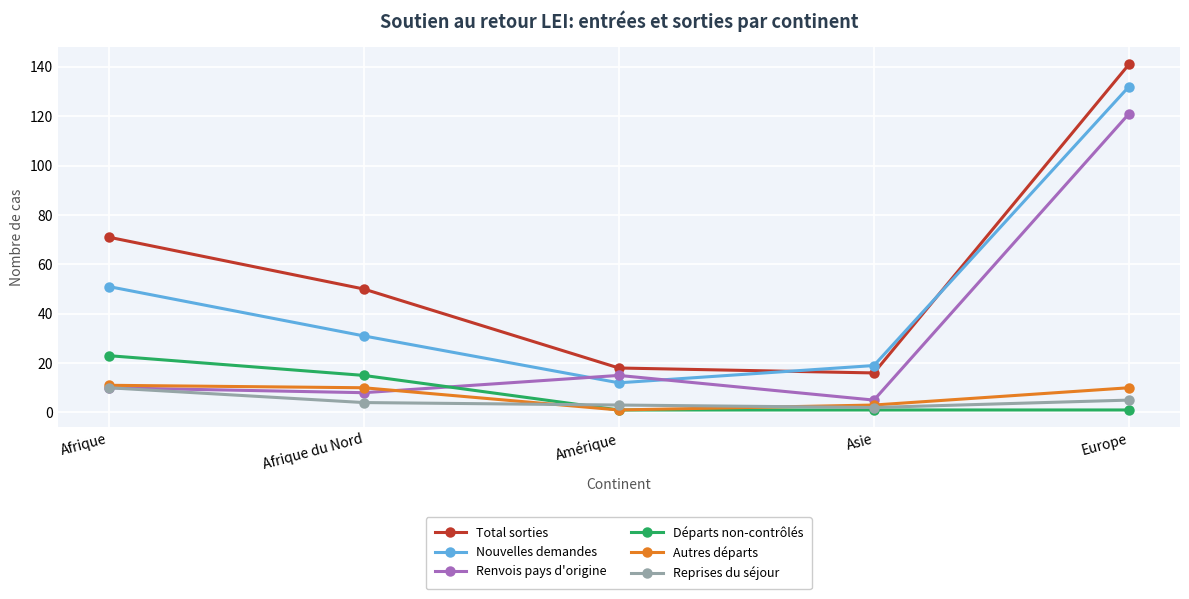

Which series has the widest spread of values?

Total sorties